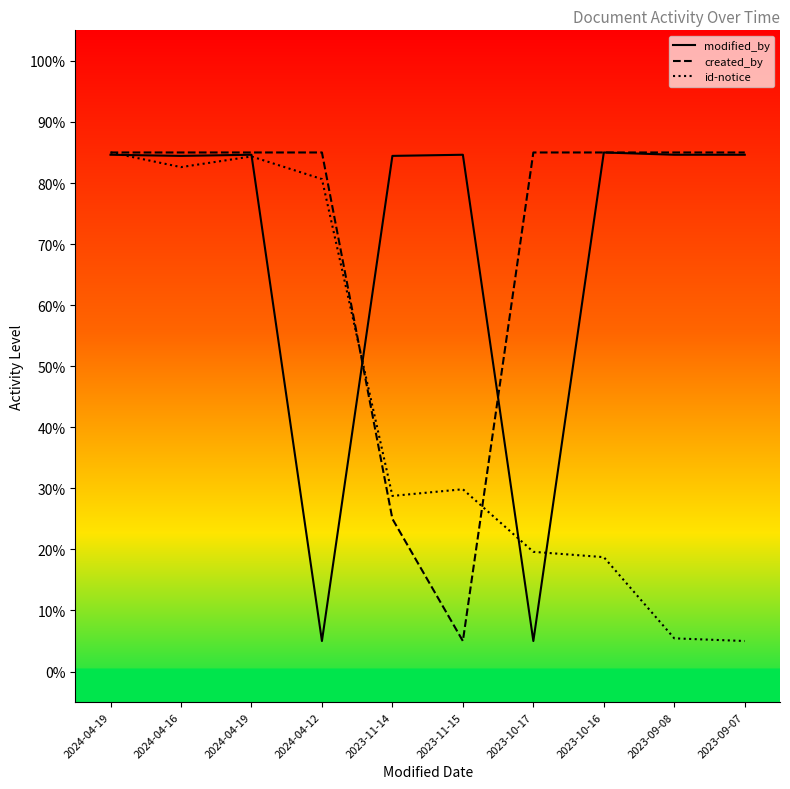

What is the value of the modified_by point at the 10th from the left?

84.6